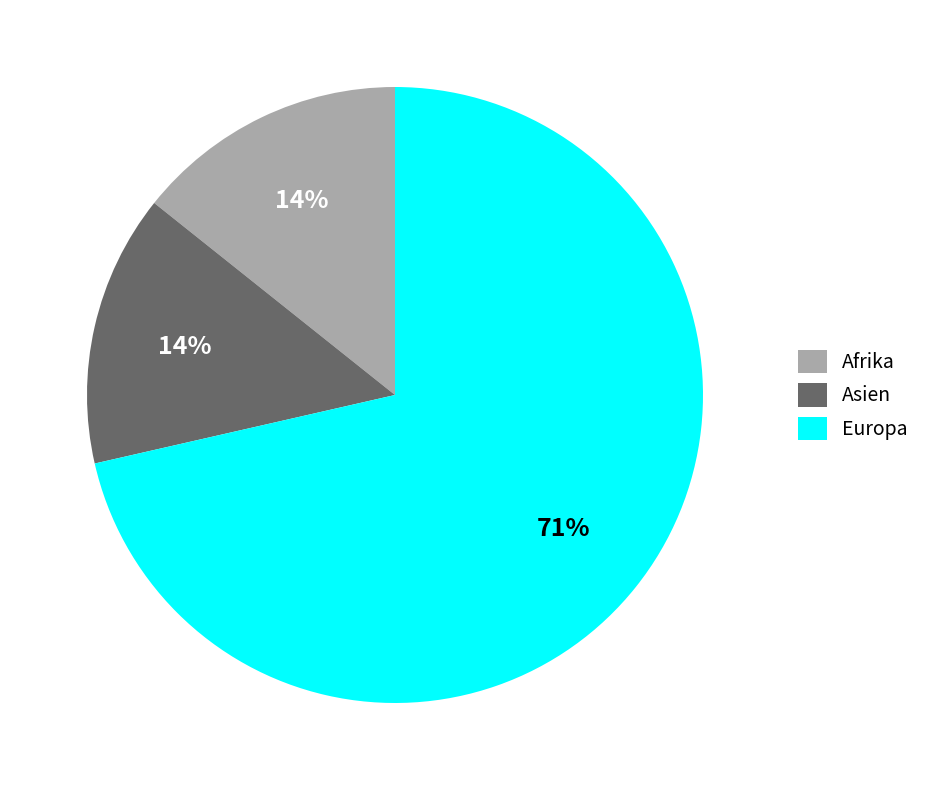

What is the largest slice in the pie chart?

Europa